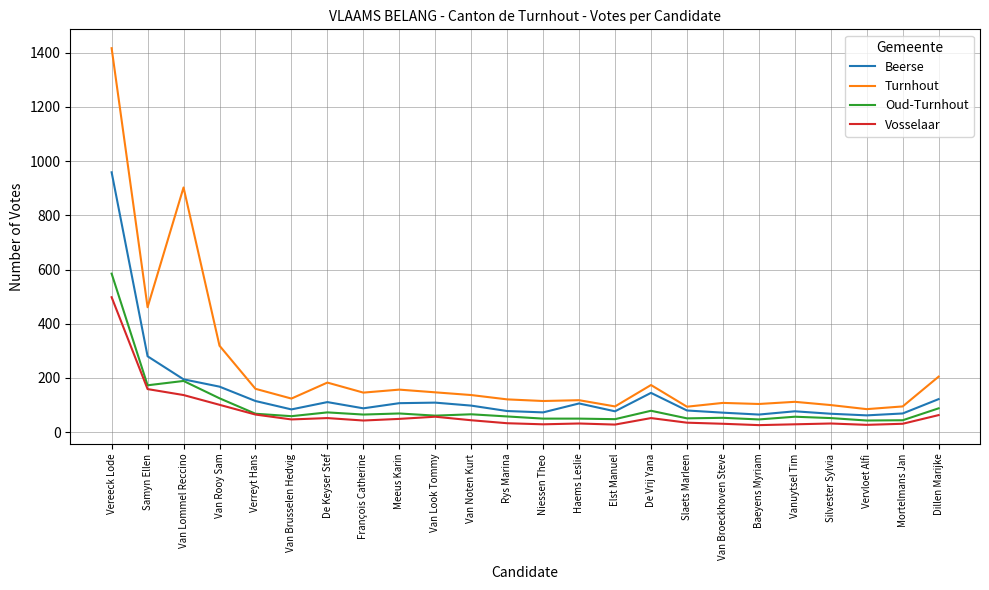

True or false: Vosselaar and Turnhout intersect in this chart.

False